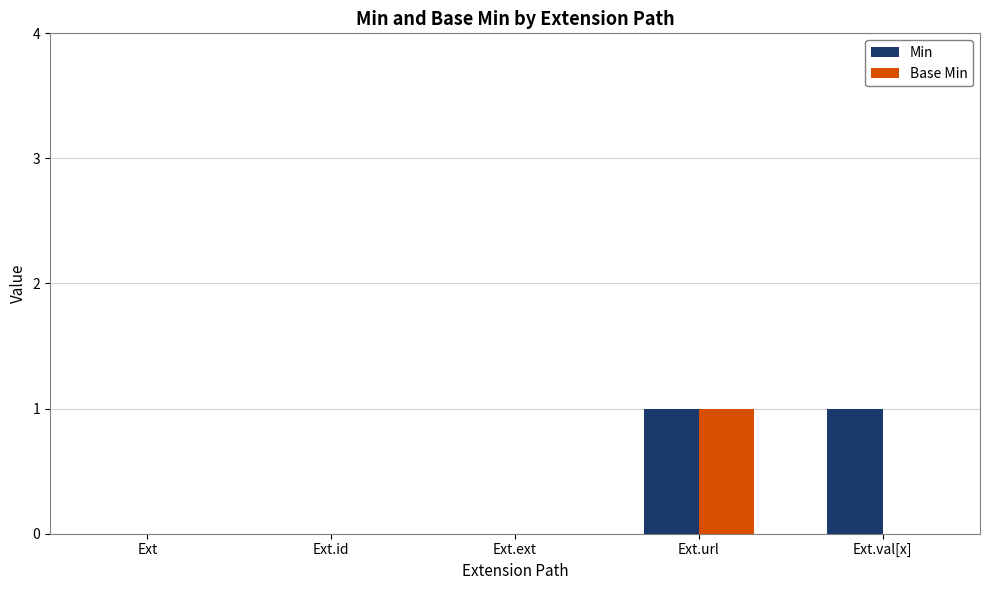

Reading right to left, list all the values displayed in this chart.

Min: Ext.val[x]=1	Ext.url=1	Ext.ext=0	Ext.id=0	Ext=0
Base Min: Ext.val[x]=0	Ext.url=1	Ext.ext=0	Ext.id=0	Ext=0